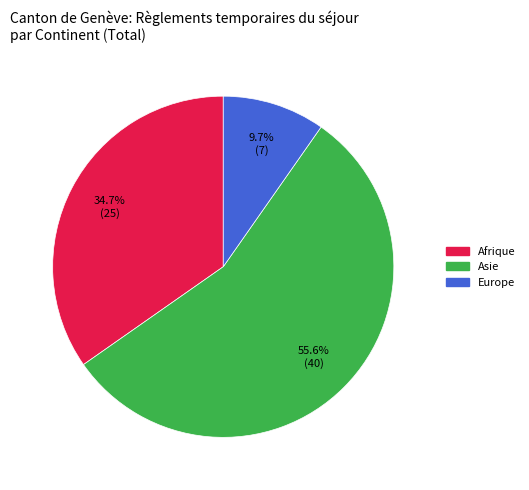

Is there a majority slice in this chart?

Yes